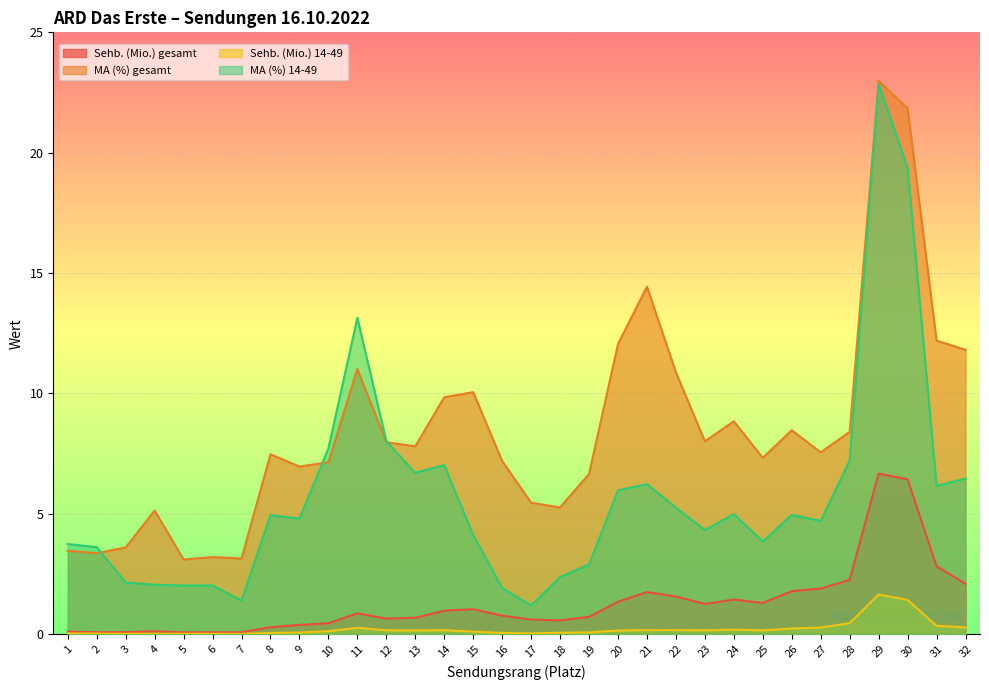

True or false: MA (%) 14-49 and MA (%) gesamt intersect in this chart.

True